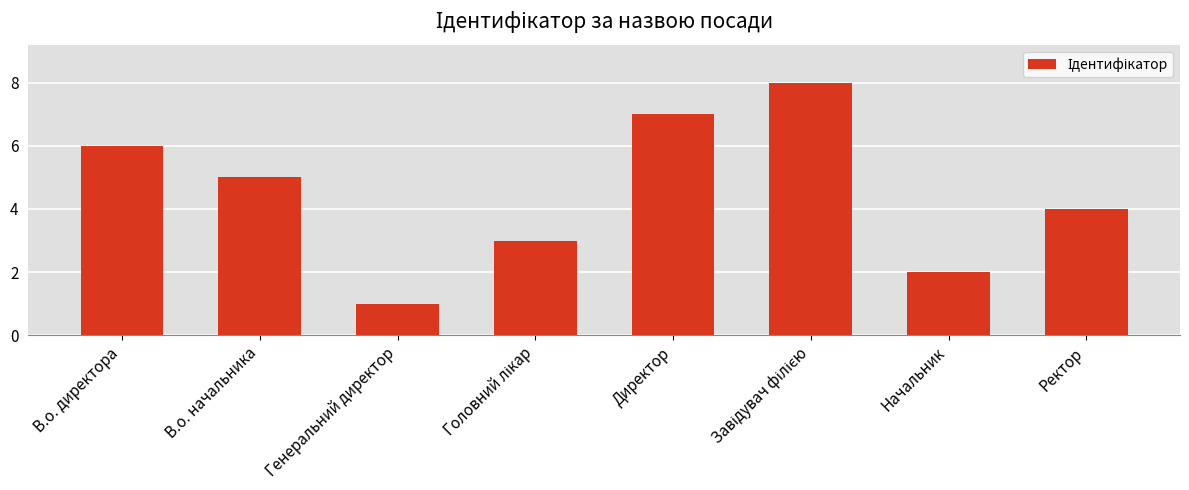

What is the difference between the second highest and minimum values?

6